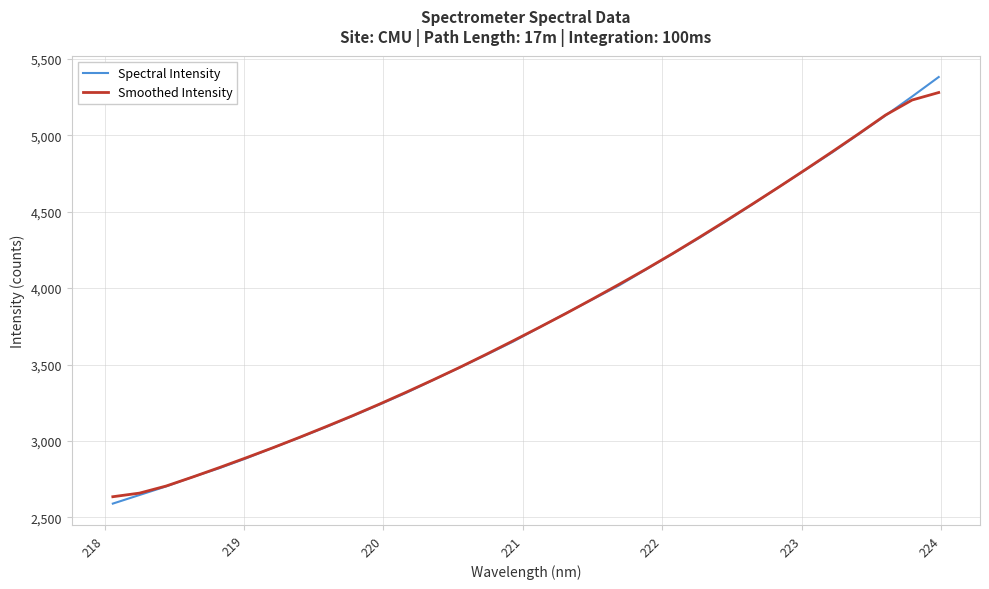

What is the maximum value for Smoothed Intensity?

5279.4